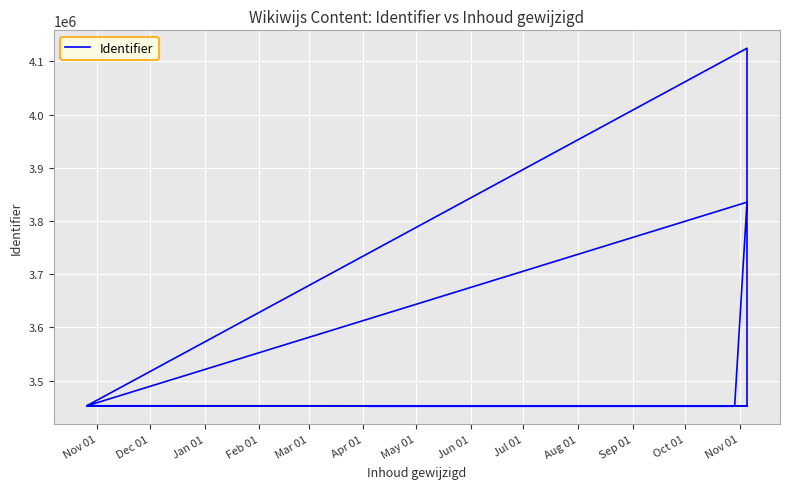

What is the ratio of the value at Nov 01 to the value at Mar 01?

1.0